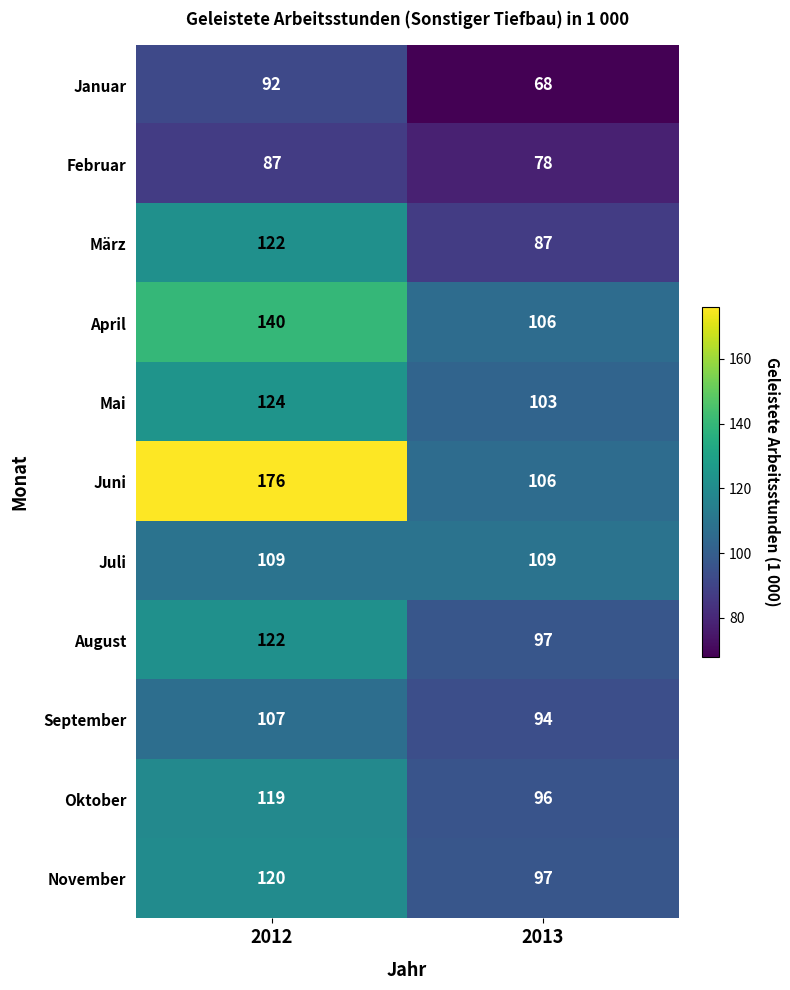

Read the Mai value at 2013, to the nearest 5.

105